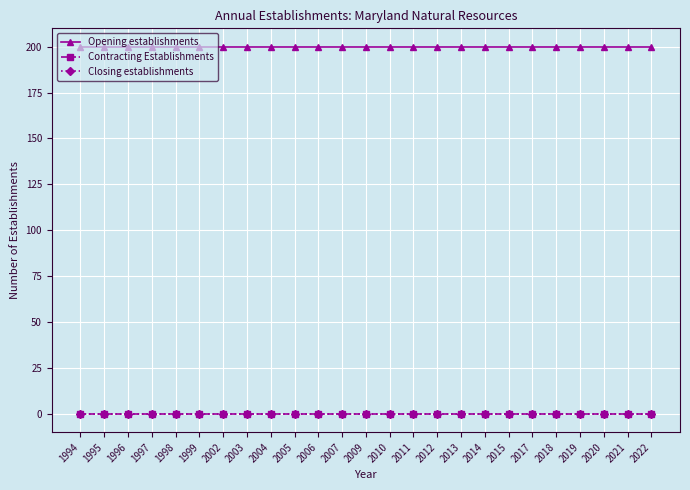

What value does the Opening establishments series have at 2010?

200